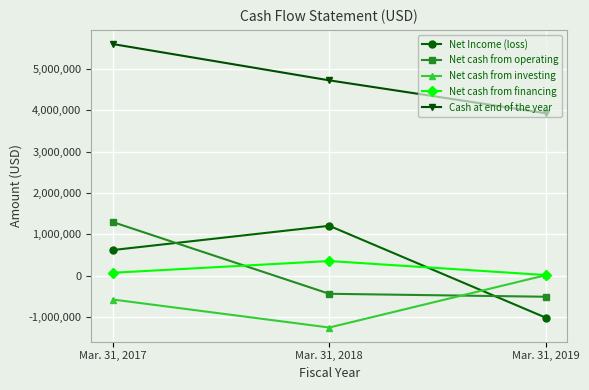

Reading left to right, what are all the values shown in this chart?

Net Income (loss): Mar. 31, 2017=617231	Mar. 31, 2018=1203477	Mar. 31, 2019=-1018527
Net cash from operating: Mar. 31, 2017=1292819	Mar. 31, 2018=-441647	Mar. 31, 2019=-513310
Net cash from investing: Mar. 31, 2017=-580715	Mar. 31, 2018=-1257949	Mar. 31, 2019=7370
Net cash from financing: Mar. 31, 2017=66861	Mar. 31, 2018=351334	Mar. 31, 2019=11724
Cash at end of the year: Mar. 31, 2017=5600768	Mar. 31, 2018=4722955	Mar. 31, 2019=3927718